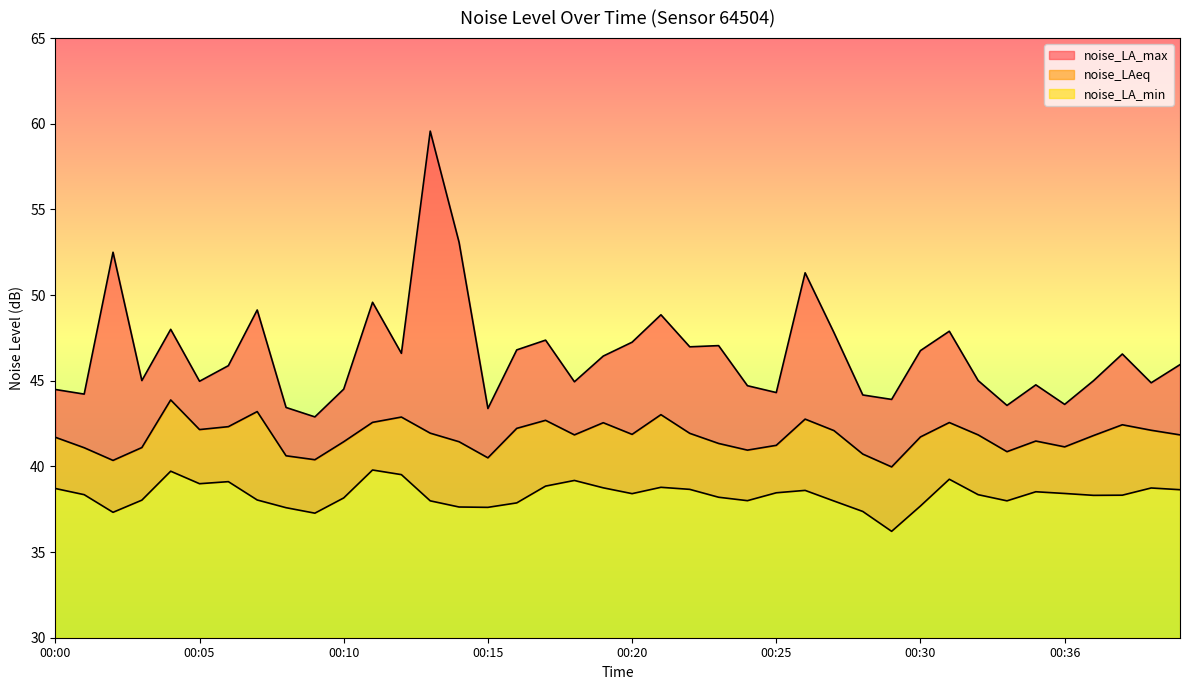

What is the spread (max minus min) of values at 00:25?

5.9